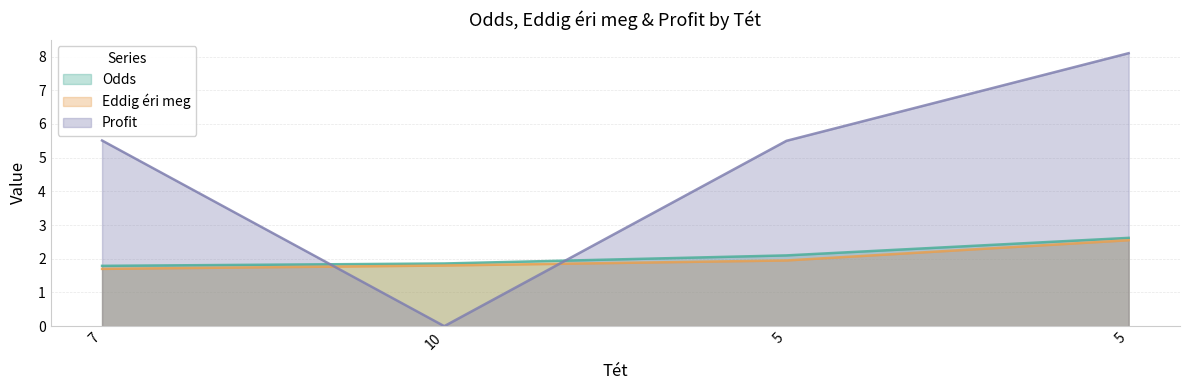

How many lines are shown in the chart?

3